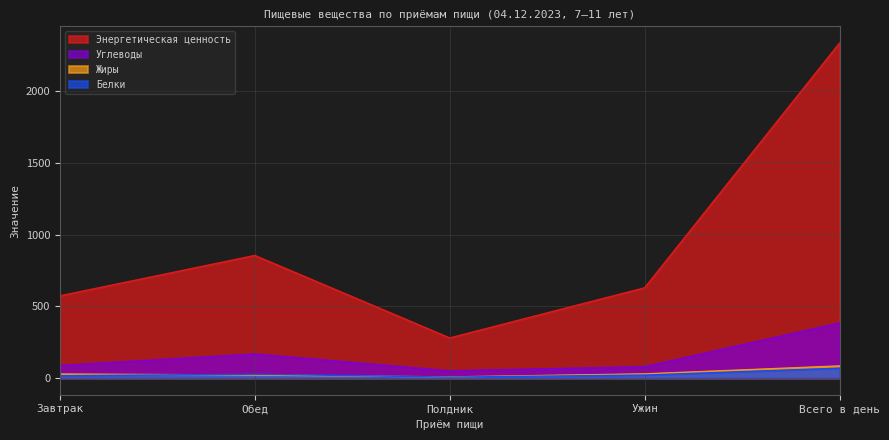

True or false: Белки and Углеводы cross at least once.

False